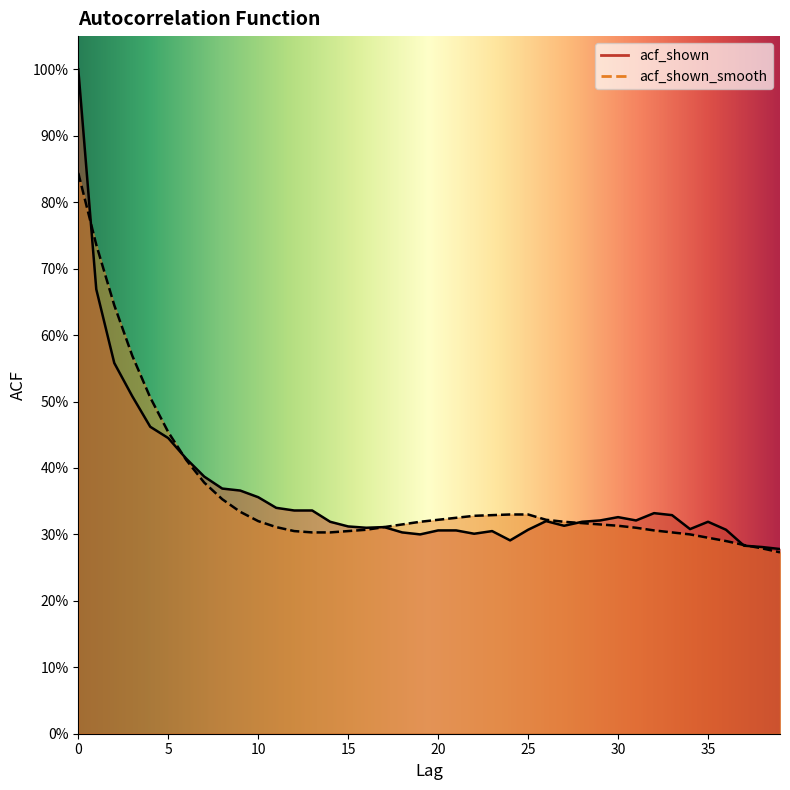

What is the sum of all acf_shown_smooth values?

14.5